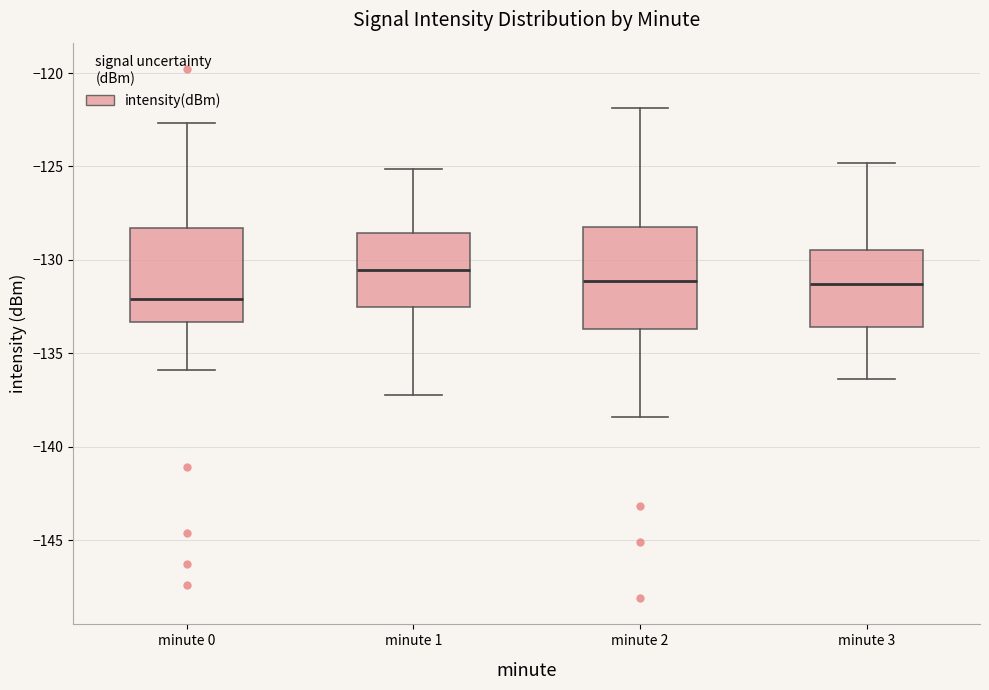

Which box has the highest median line?

minute 1